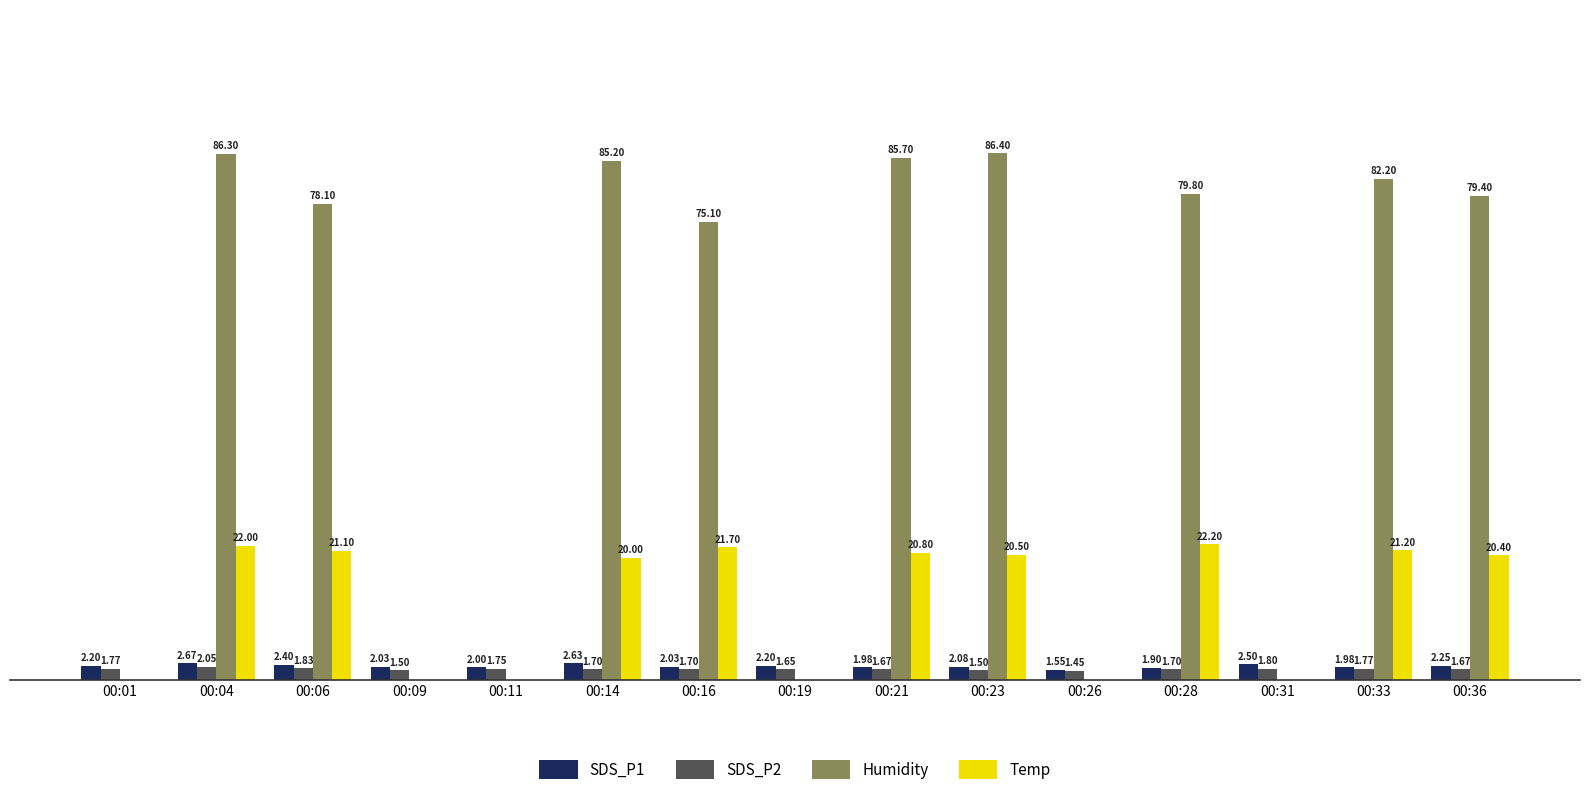

At which category is the sum across all series the highest?

00:04